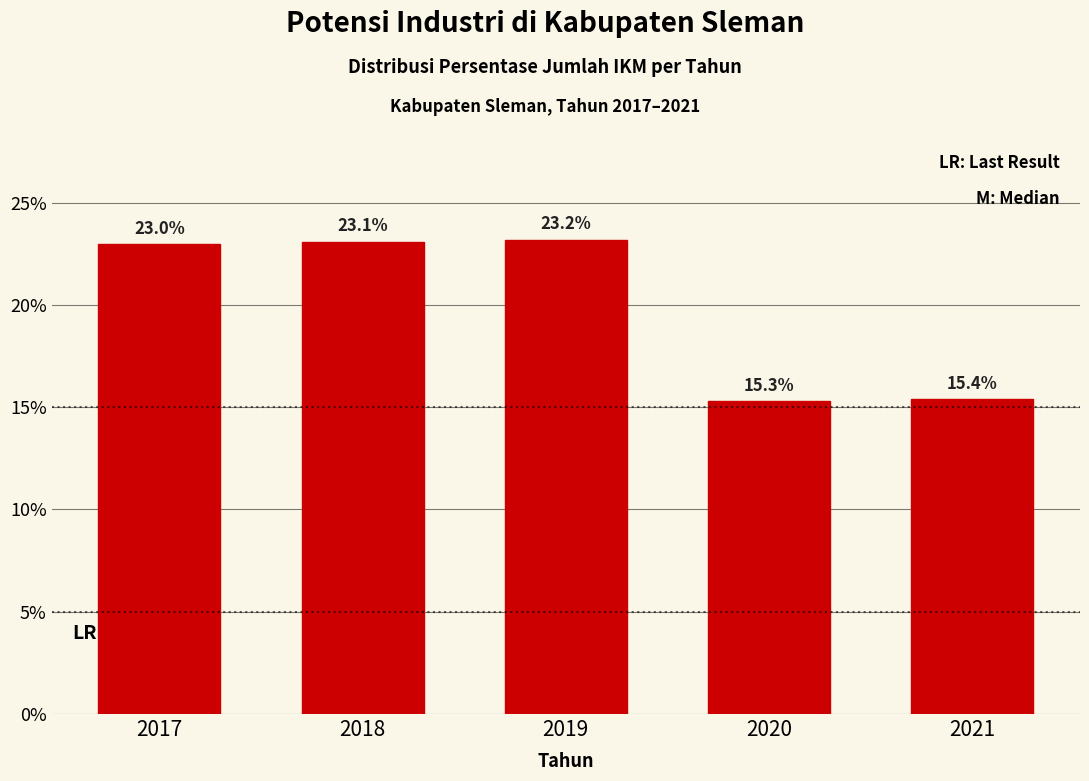

Reading right to left, extract all data points from this chart.

2021=15.4	2020=15.3	2019=23.2	2018=23.1	2017=23.0